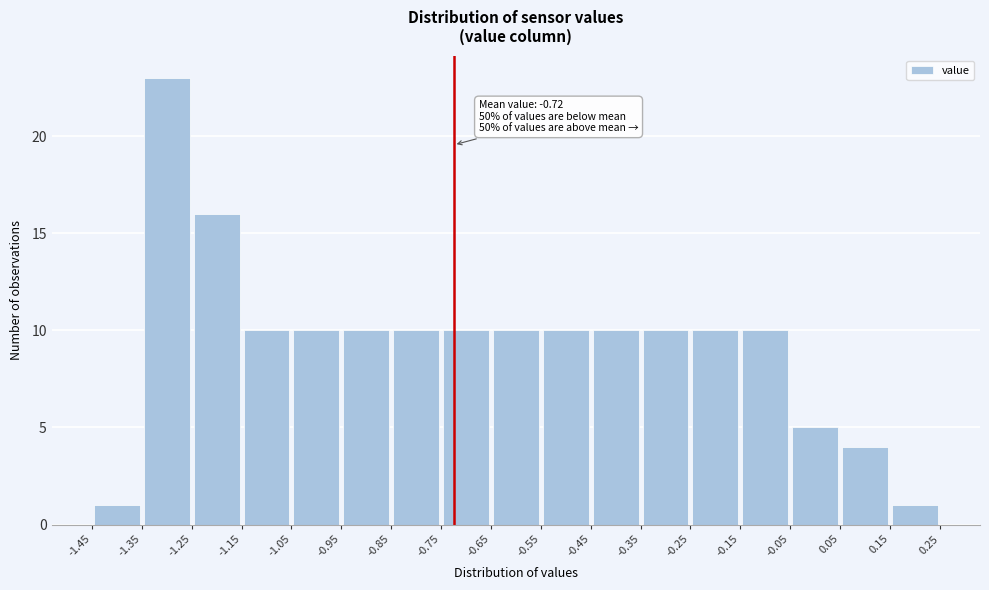

Which range on the x-axis has the tallest bar?

-1.35 to -1.25